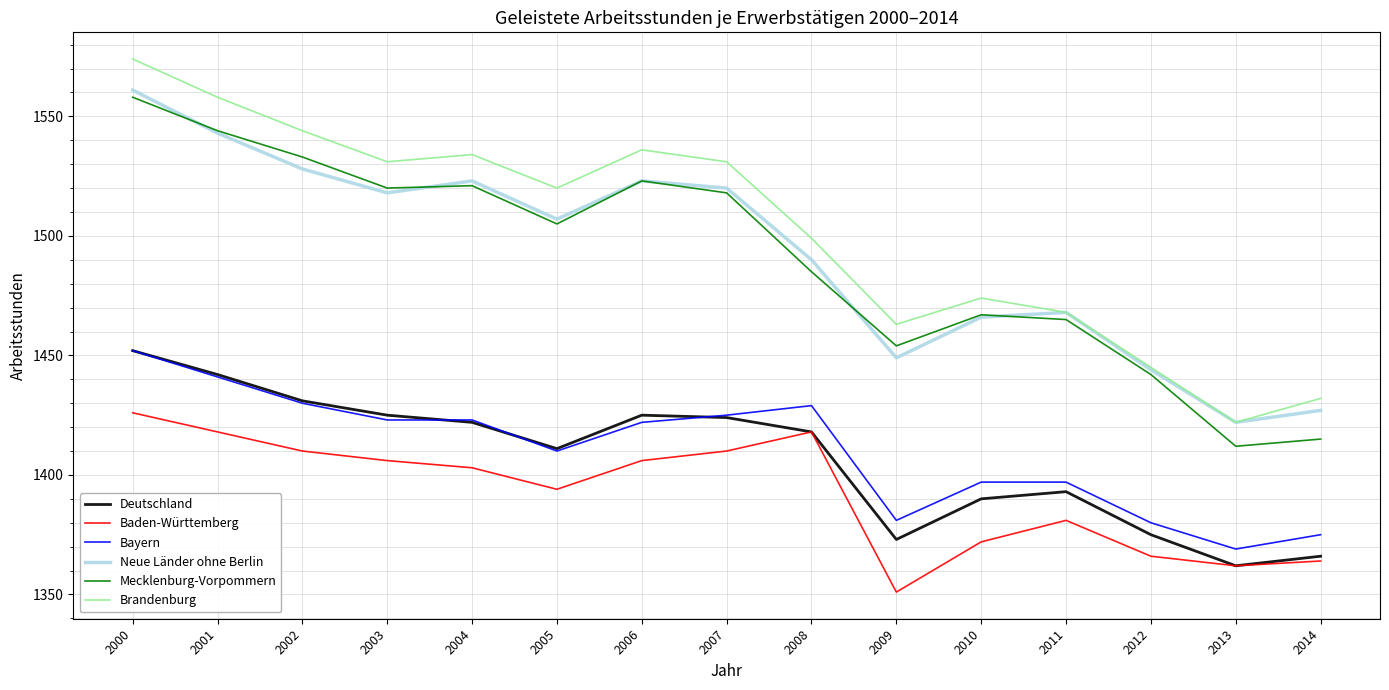

What is the approximate value of Deutschland at 2014, to the nearest 10?

1370